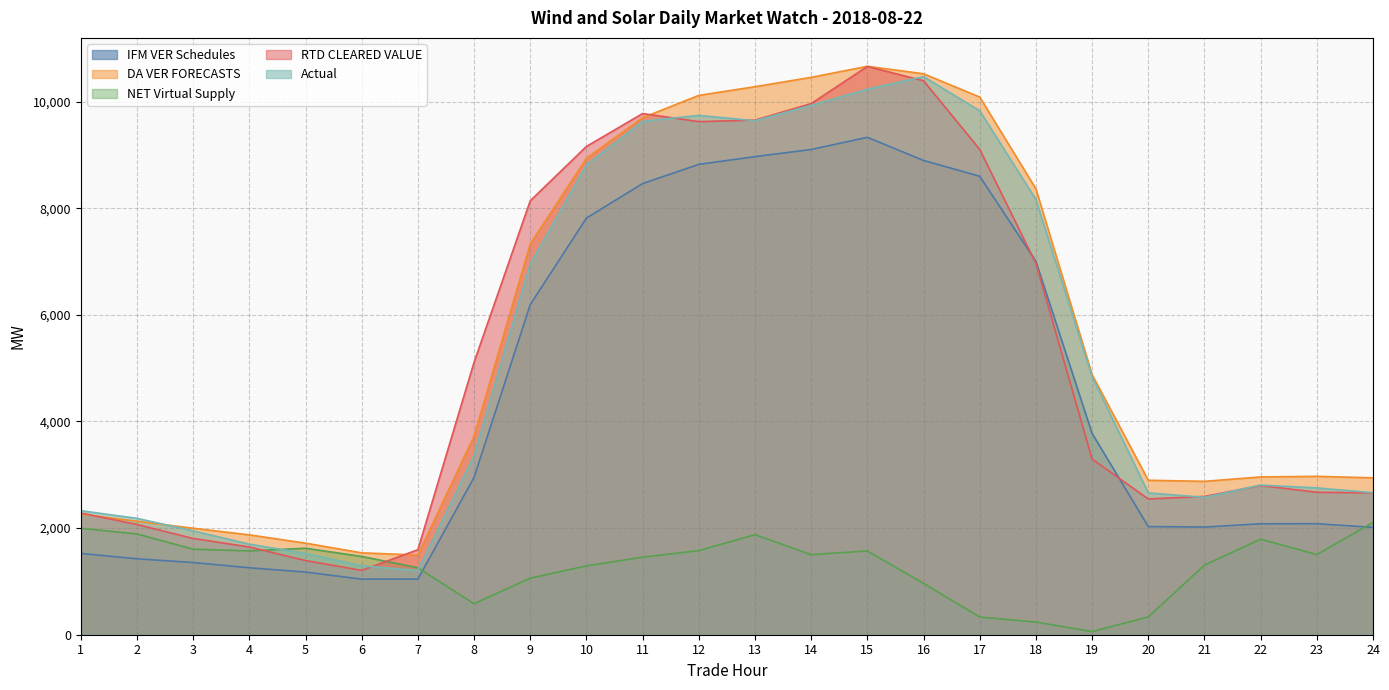

What is the maximum value for NET Virtual Supply?

2106.3